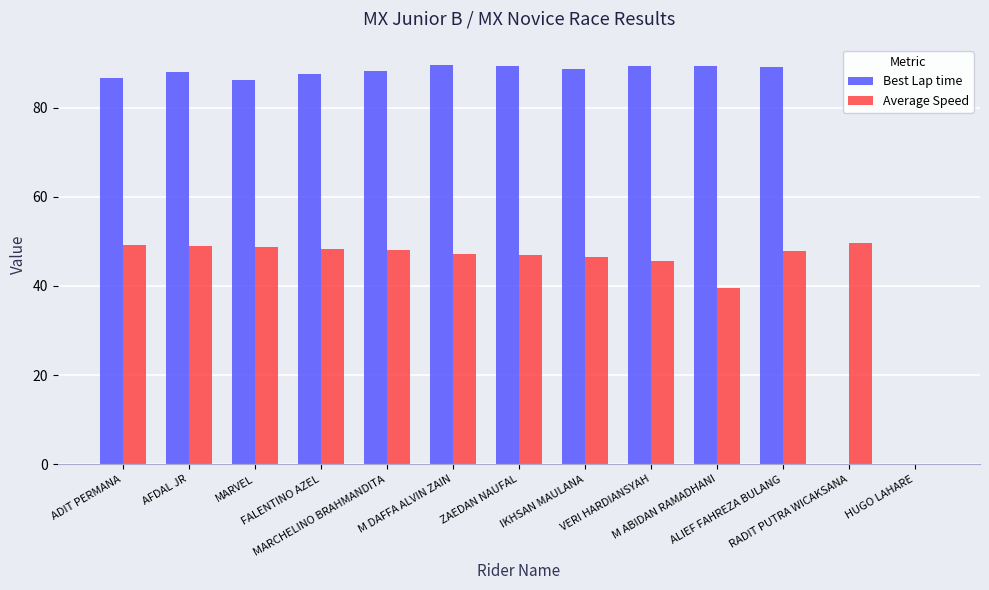

What is the total value across all series at MARCHELINO BRAHMANDITA?

136.3